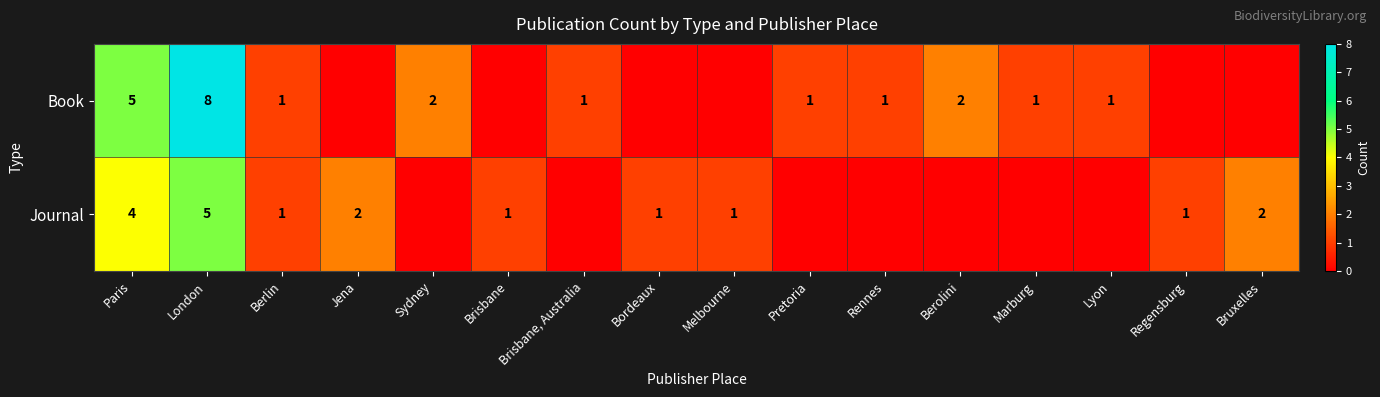

What is the sum of the Journal values at Bordeaux and Jena?

3